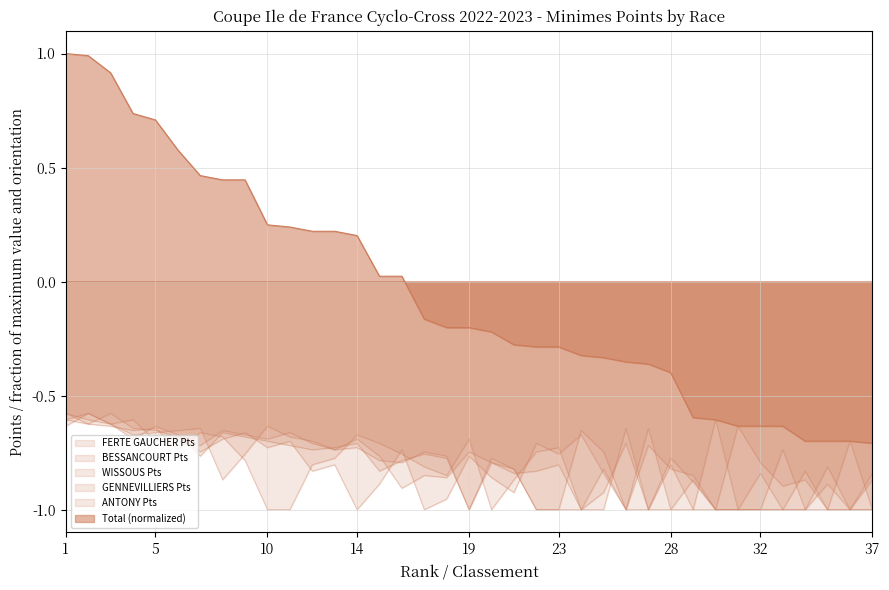

Which series changed the most between 9 and 15?

Total